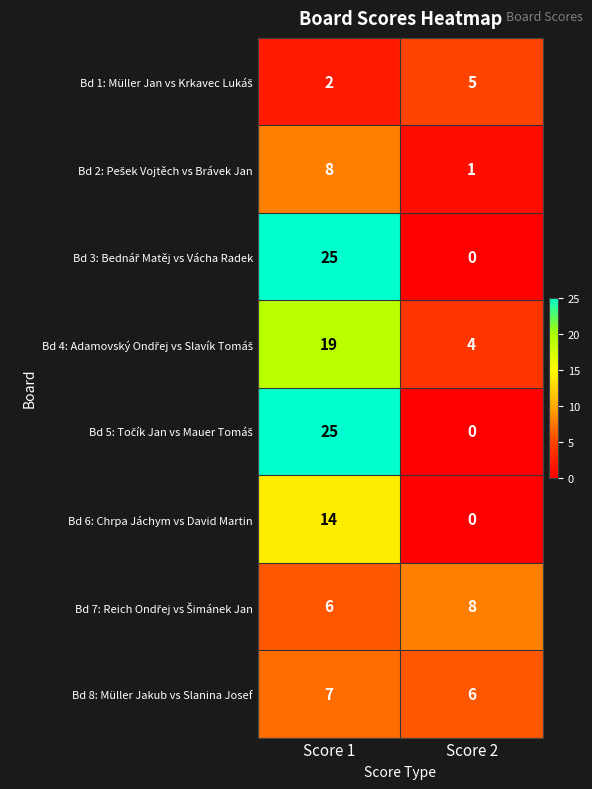

Which label corresponds to the smallest value in the chart?

Score 2